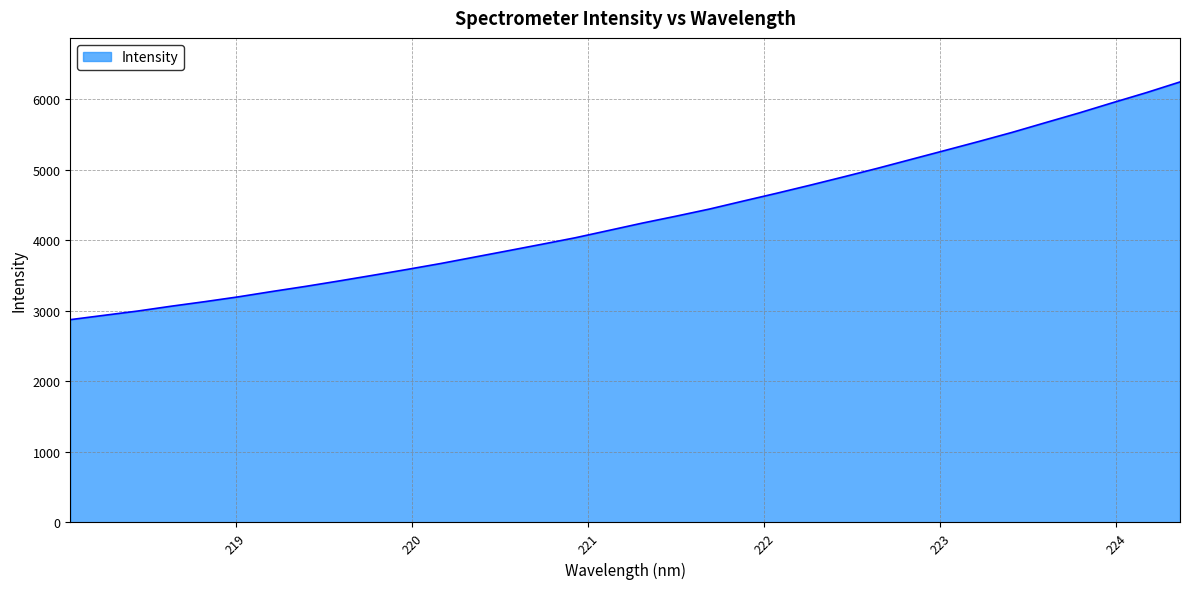

What is the difference between the maximum and minimum values?

3370.1